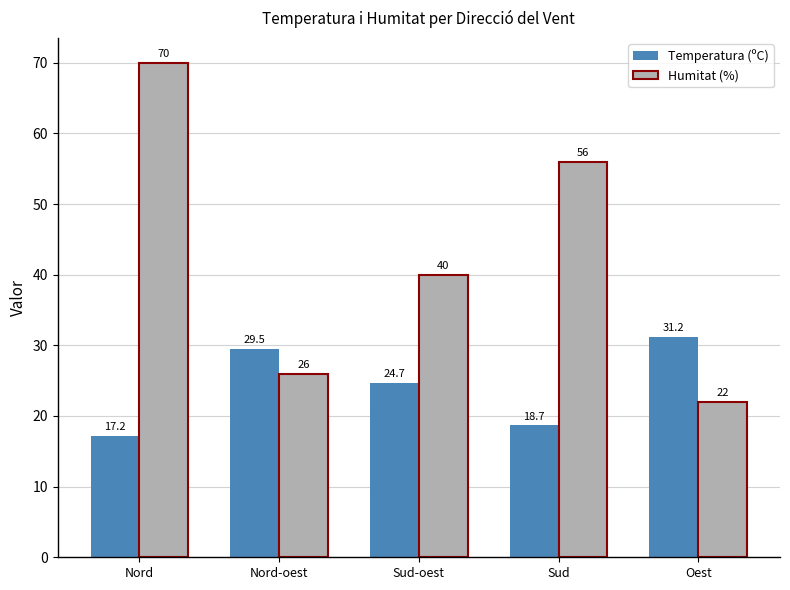

List the series in order of their peak value, lowest first.

Temperatura (ºC), Humitat (%)